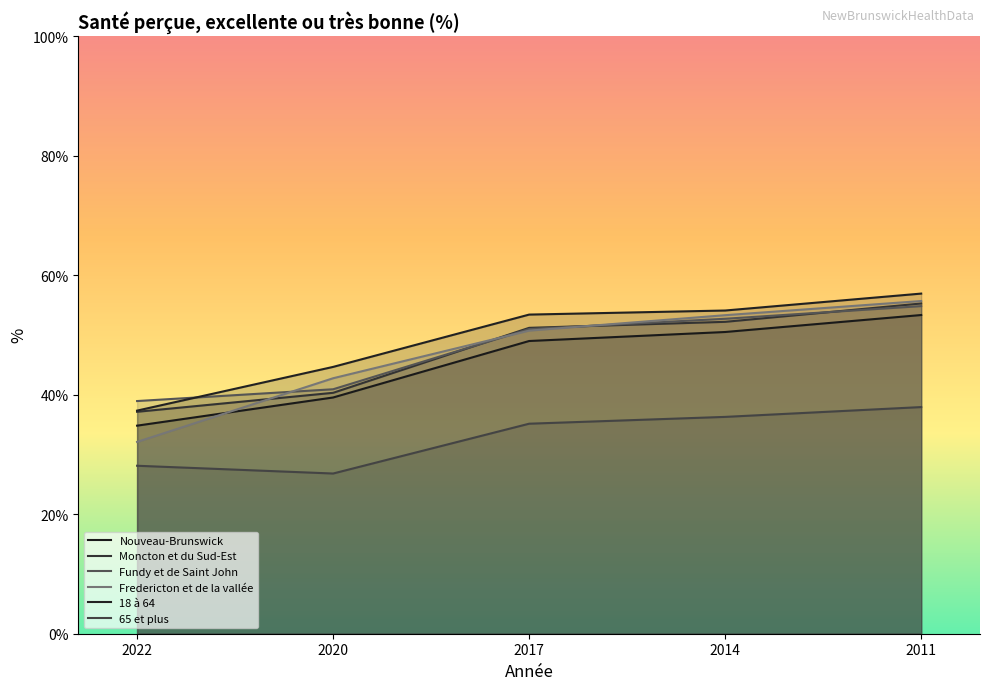

What is the difference between the Nouveau-Brunswick values at 2017 and 2022?

14.2